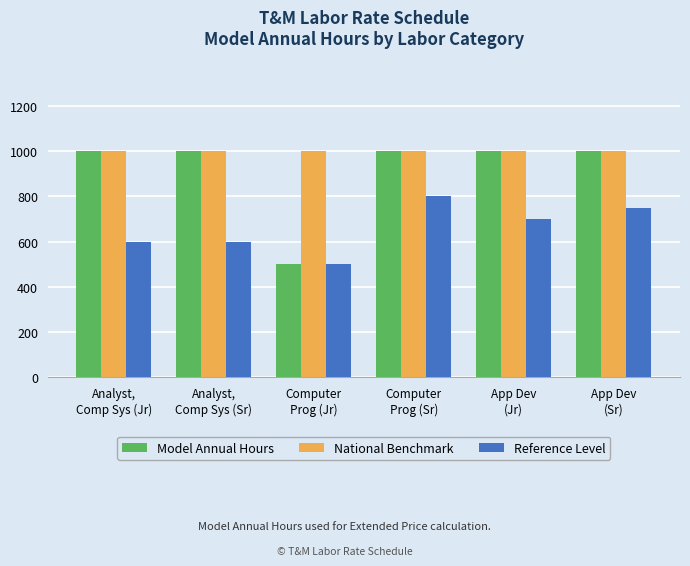

Which series has the widest spread of values?

Model Annual Hours